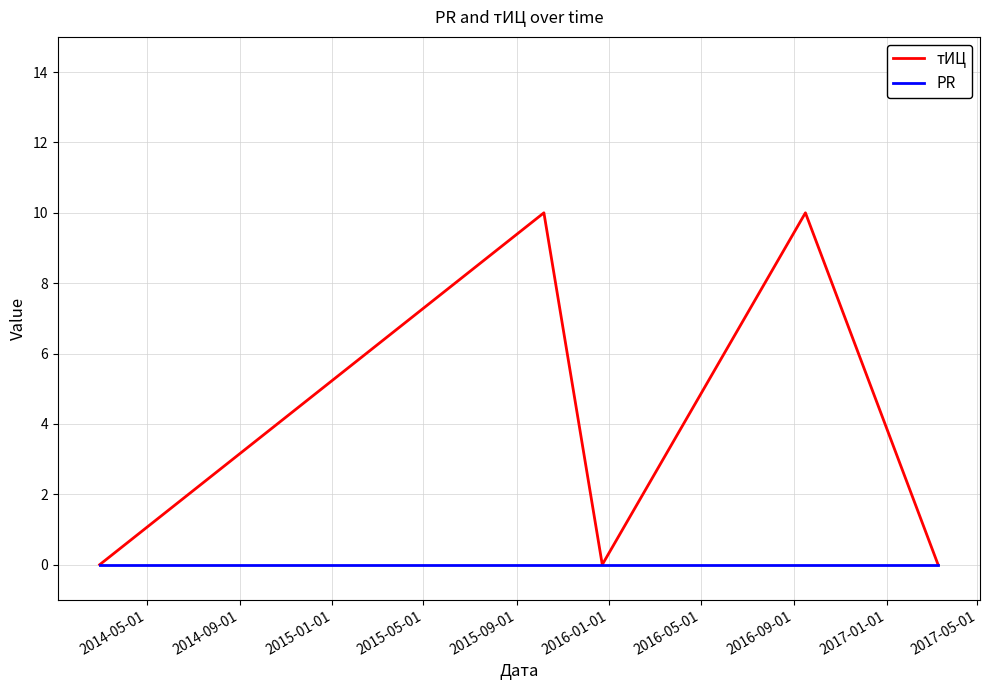

List the series in order of their peak value, highest first.

тИЦ, PR